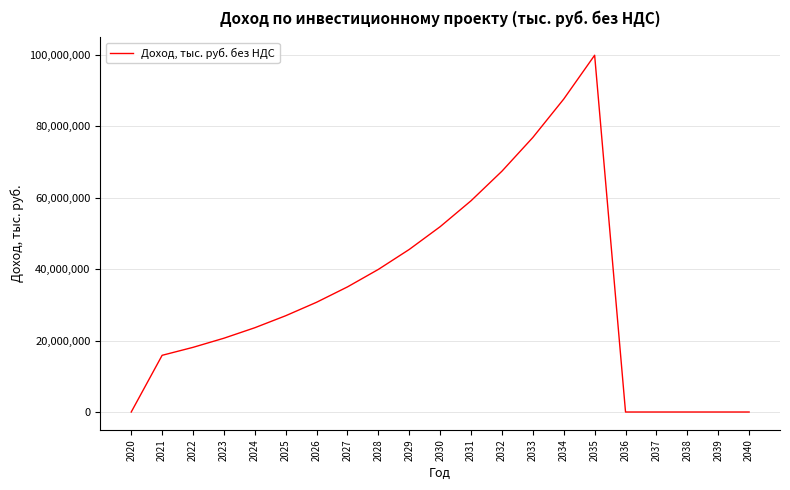

Reading left to right, list all the values displayed in this chart.

0.0	15875696.3	18104018.0	20661417.0	23595908.7	26957497.6	30730145.5	35030767.9	39933253.8	45521832.8	51892522.3	59154777.0	67433369.7	76870535.0	87628412.6	99891833.7	0.0	0.0	0.0	0.0	0.0